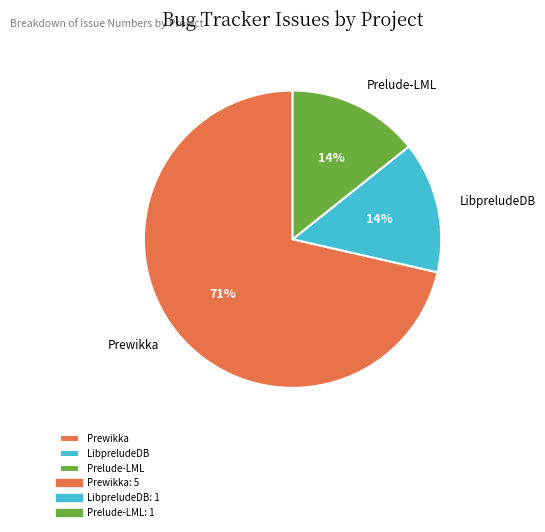

Count the number of slices in the pie.

3